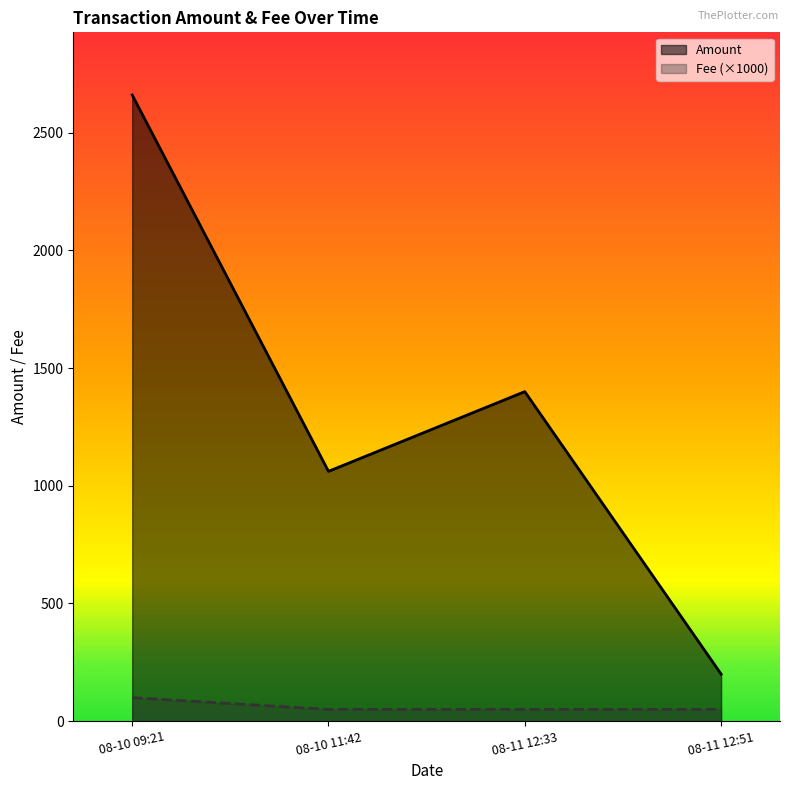

Which series has the widest spread of values?

Amount